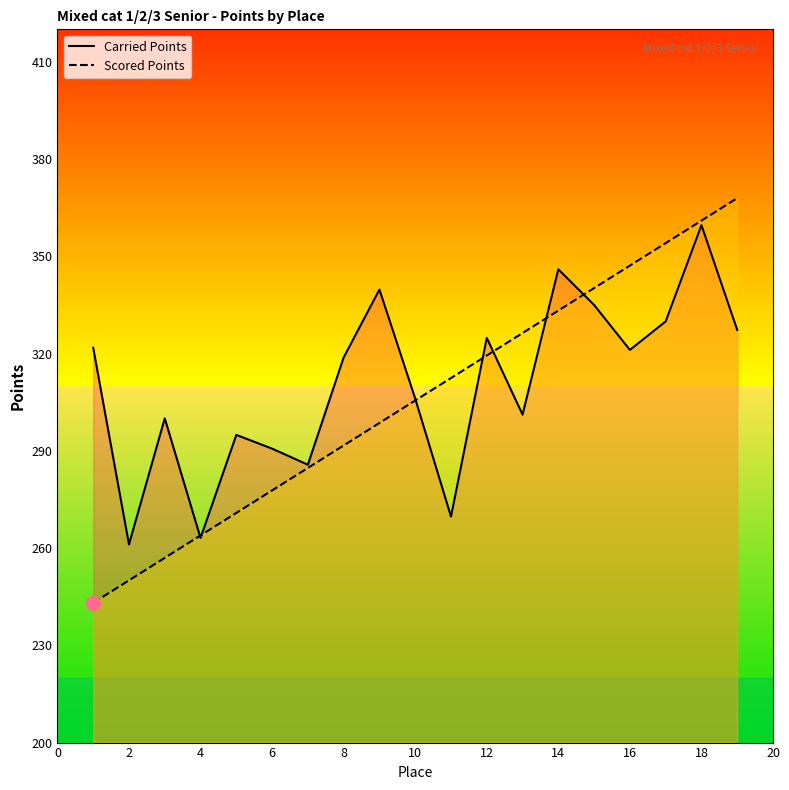

Which series has the largest range (max minus min)?

Scored Points